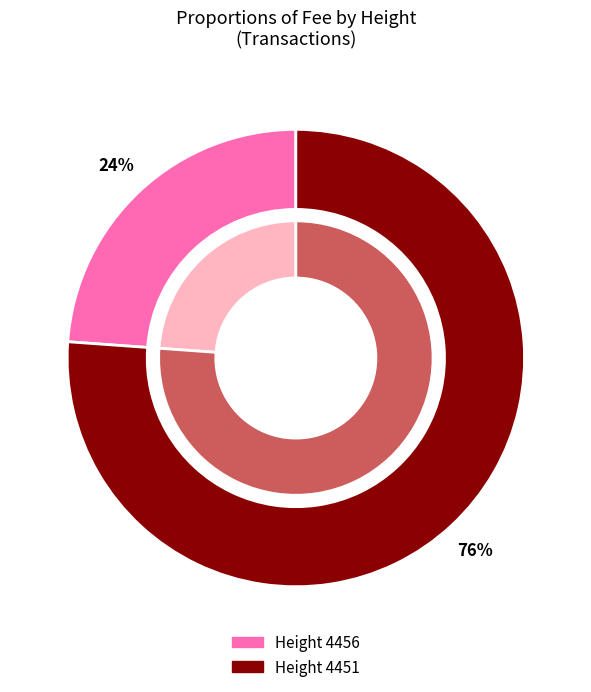

Approximately how many times larger is the value at 4451 compared to 4456?

3.2